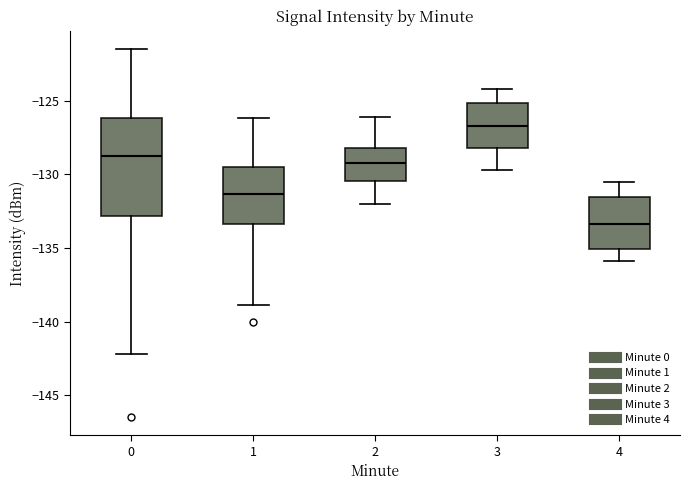

Which box is the tallest, from its lower edge to its upper edge?

0